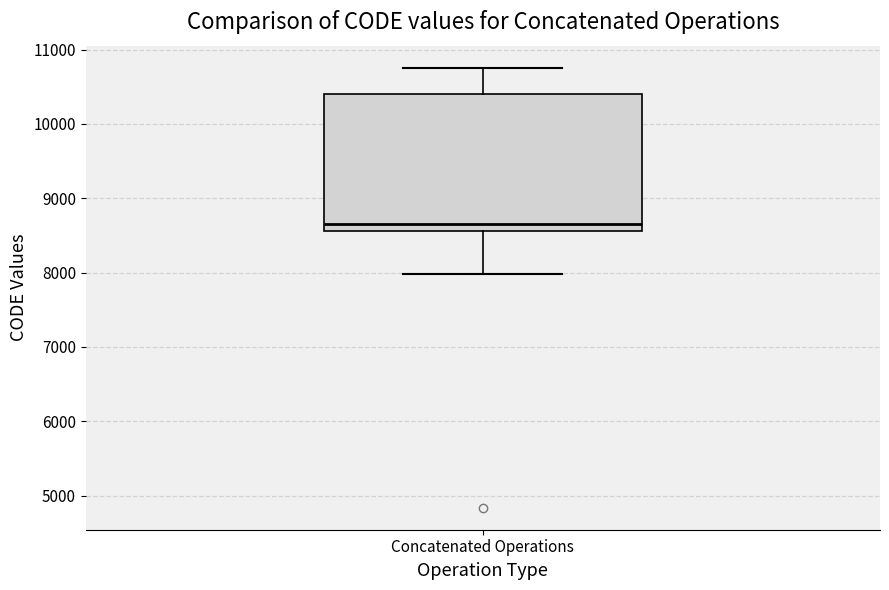

Transcribe this box plot: give where the median line is, the range the box spans, and where the two whiskers end, as read against the y-axis. The values are not printed on the chart, so give them approximately, as read against the axis.

median 8700, box 8600 to 10400, whiskers 8000 to 10800